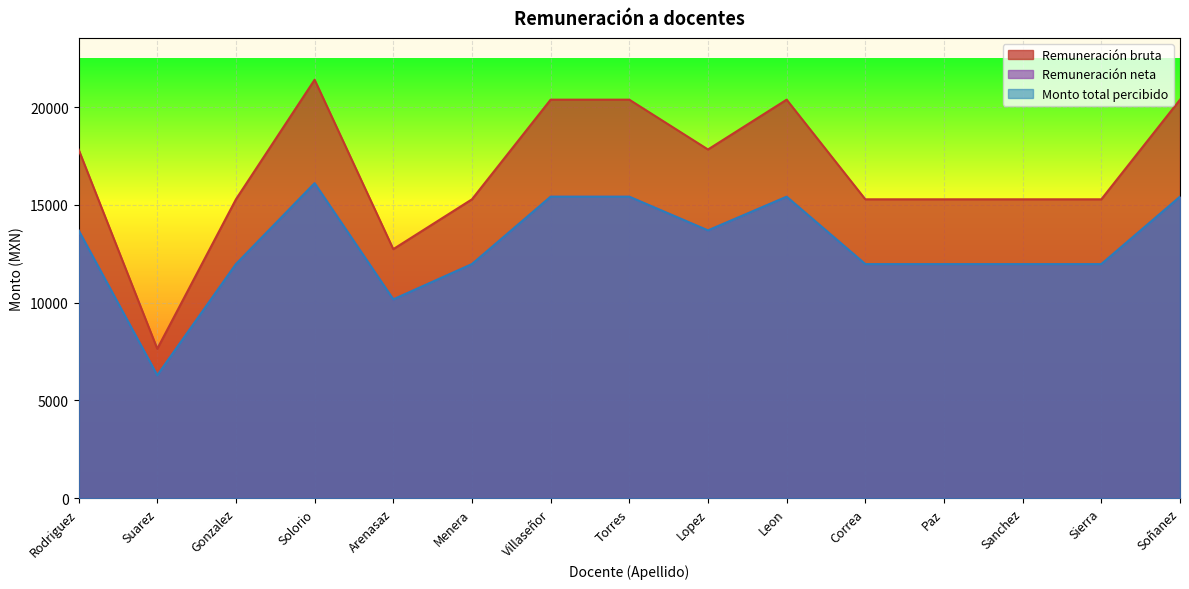

How many interior local peaks does the Monto total percibido series have?

2